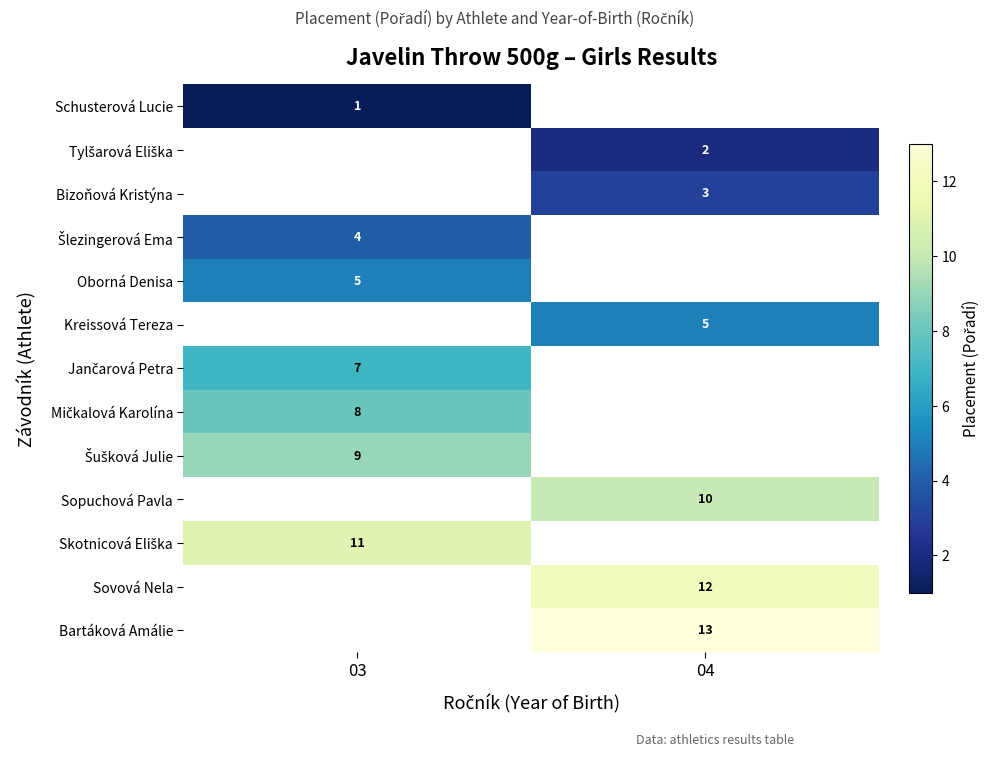

Is it true that Bizoňová Kristýna equals 3 at 04?

True